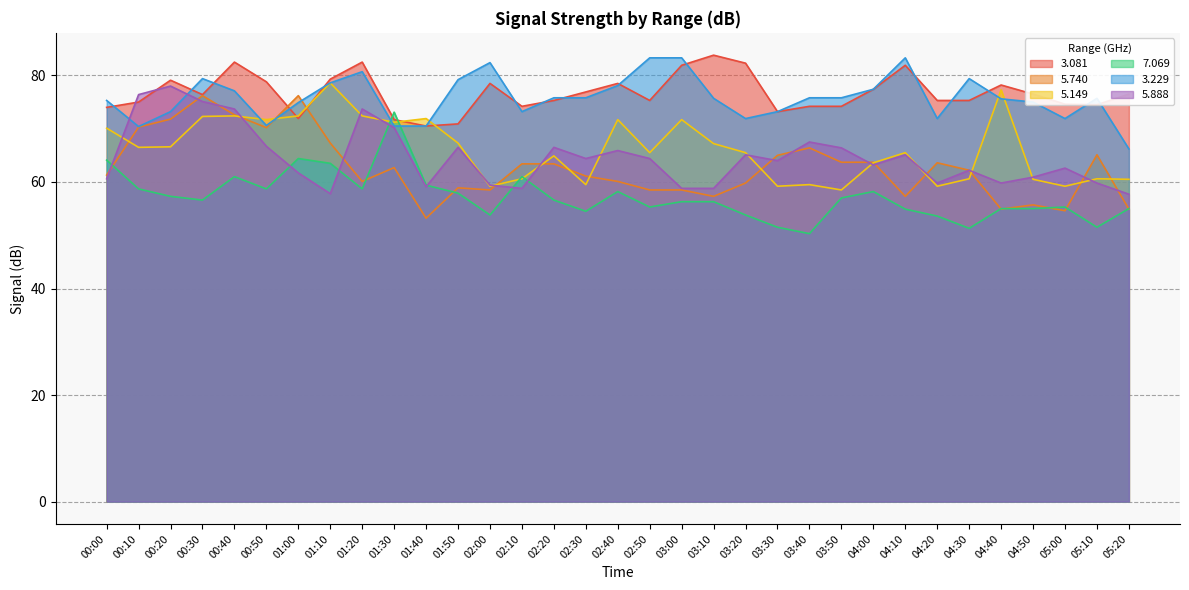

What is the average value of the   5.740 series?

62.7